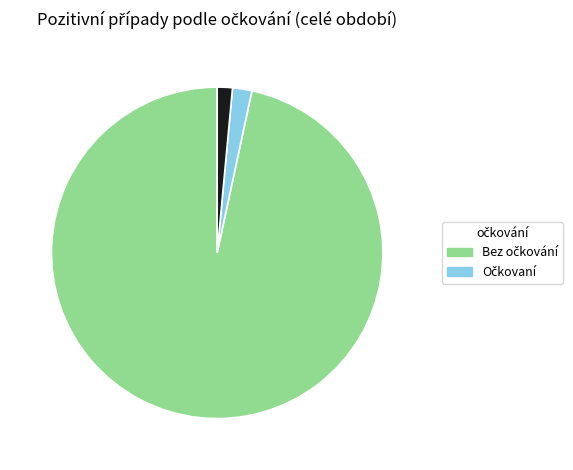

Is there any slice that represents more than half of the pie?

Yes